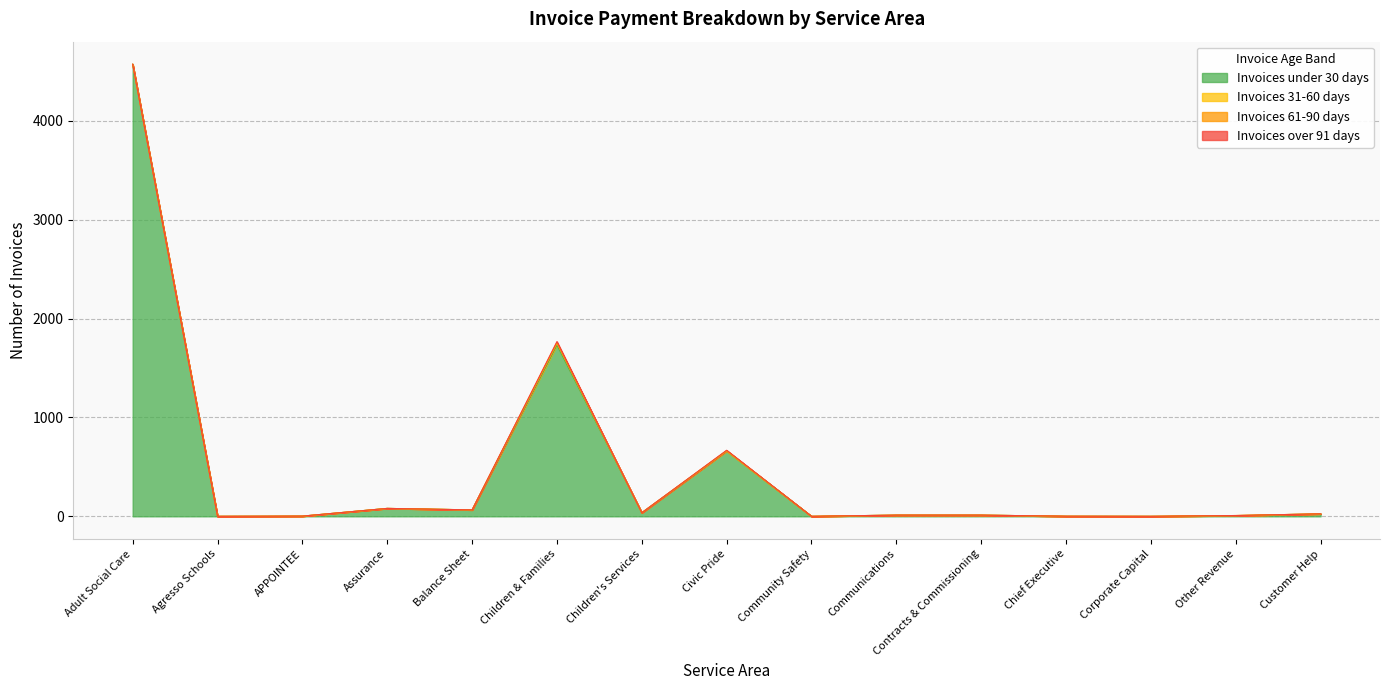

Where is the first local minimum for Invoices under 30 days?

Agresso Schools